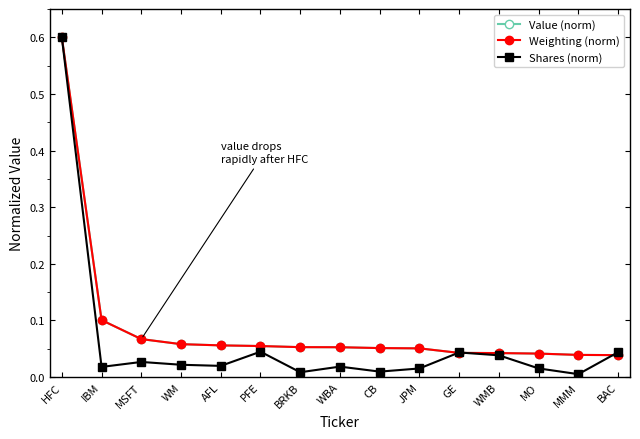

How many interior local valleys does the Shares (norm) series have?

5